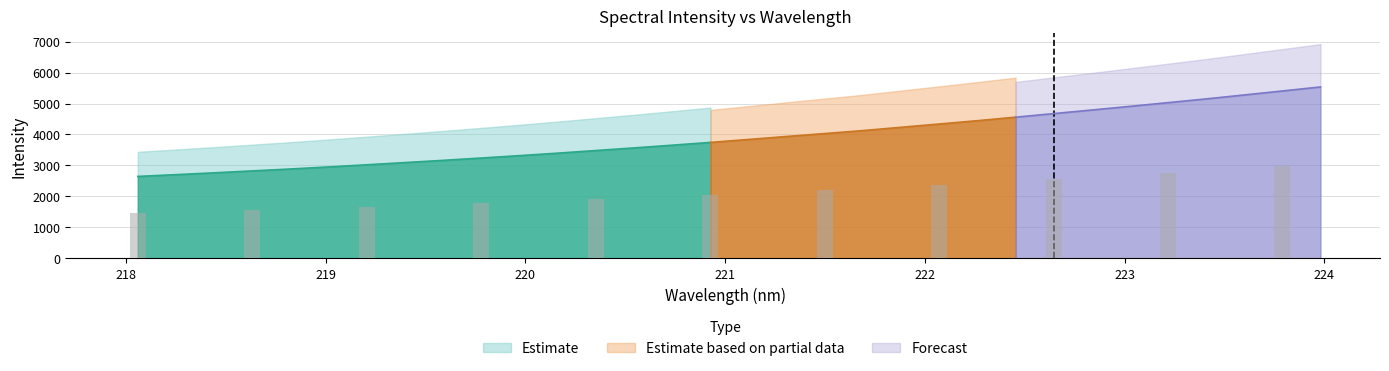

What is the greatest value displayed?

5534.2